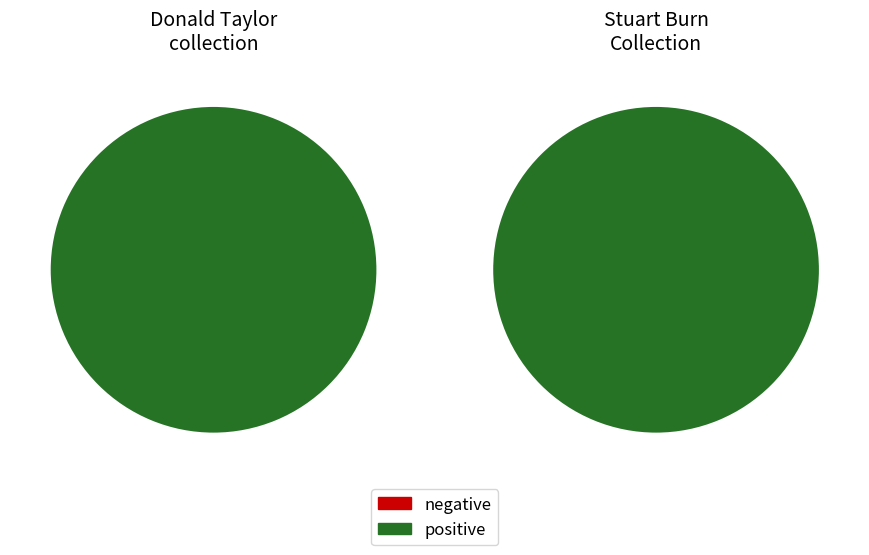

What is the total percentage of 0 and 1?

100.0%